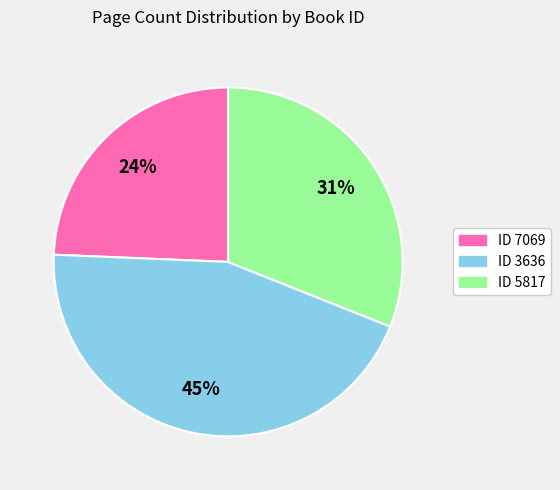

Is there any slice that represents more than half of the pie?

No